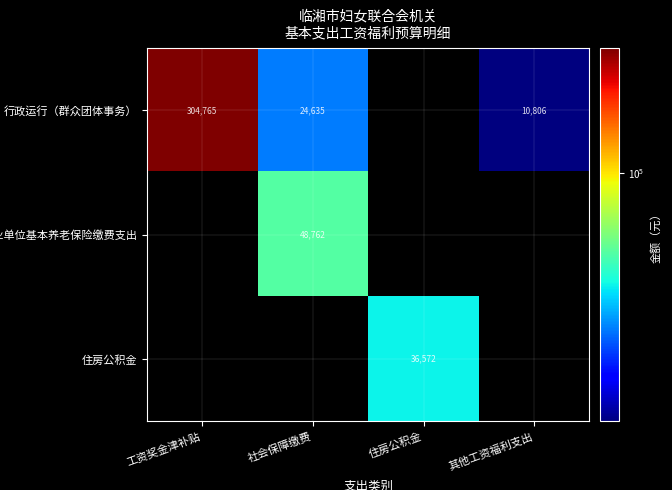

How many data points does each series have?

4